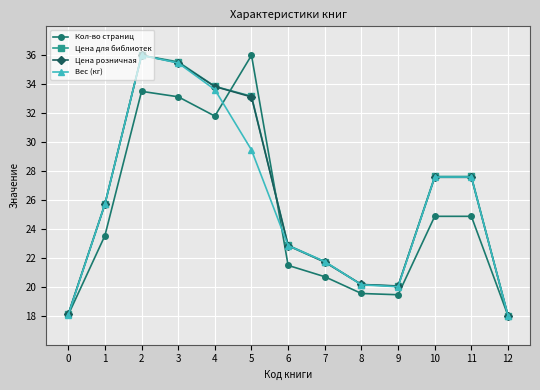

At which category does Цена для библиотек reach its first local peak?

2